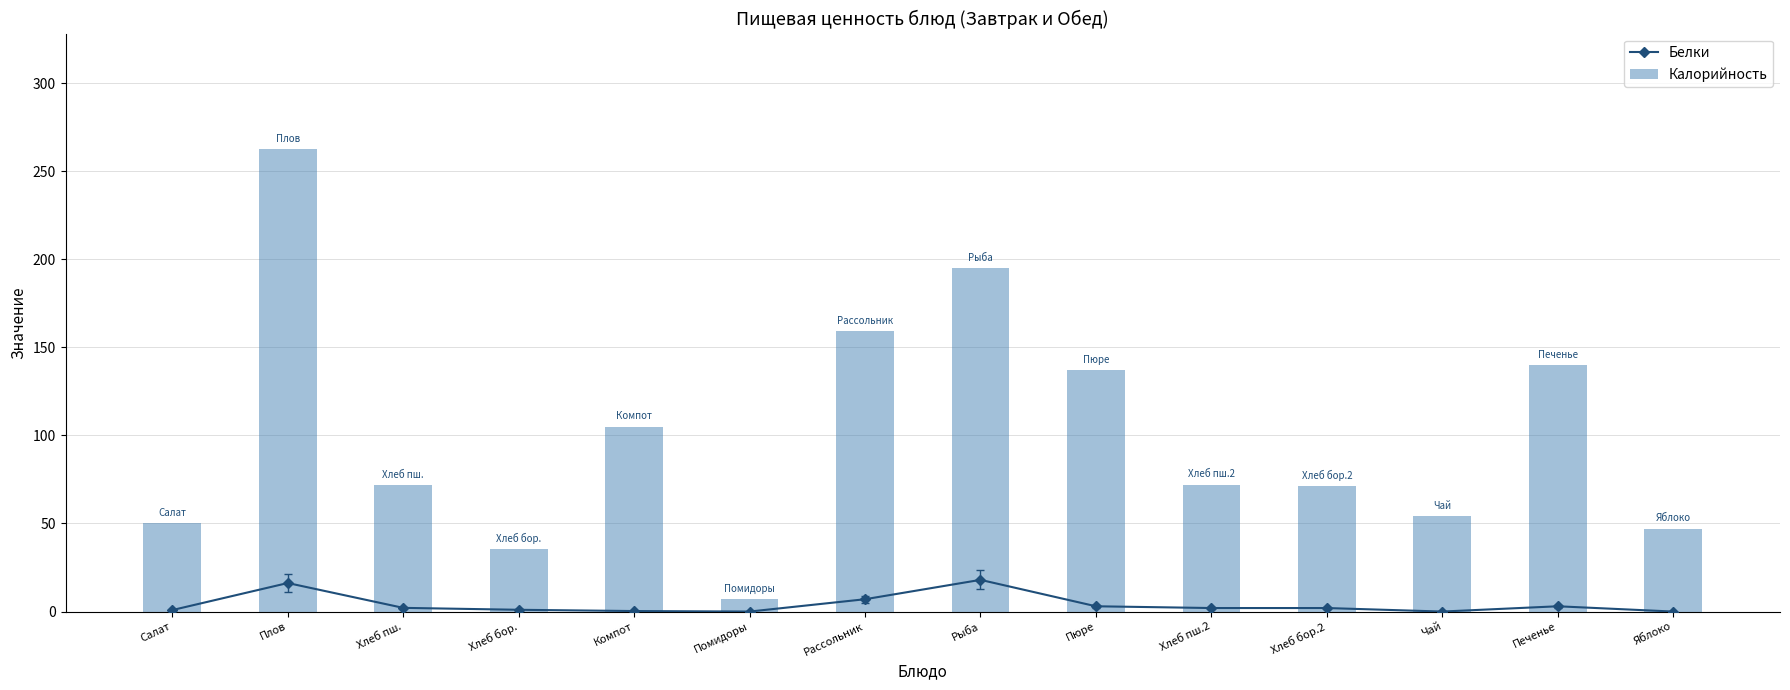

Between Хлеб пш. and Яблоко, which series saw the biggest shift?

Калорийность